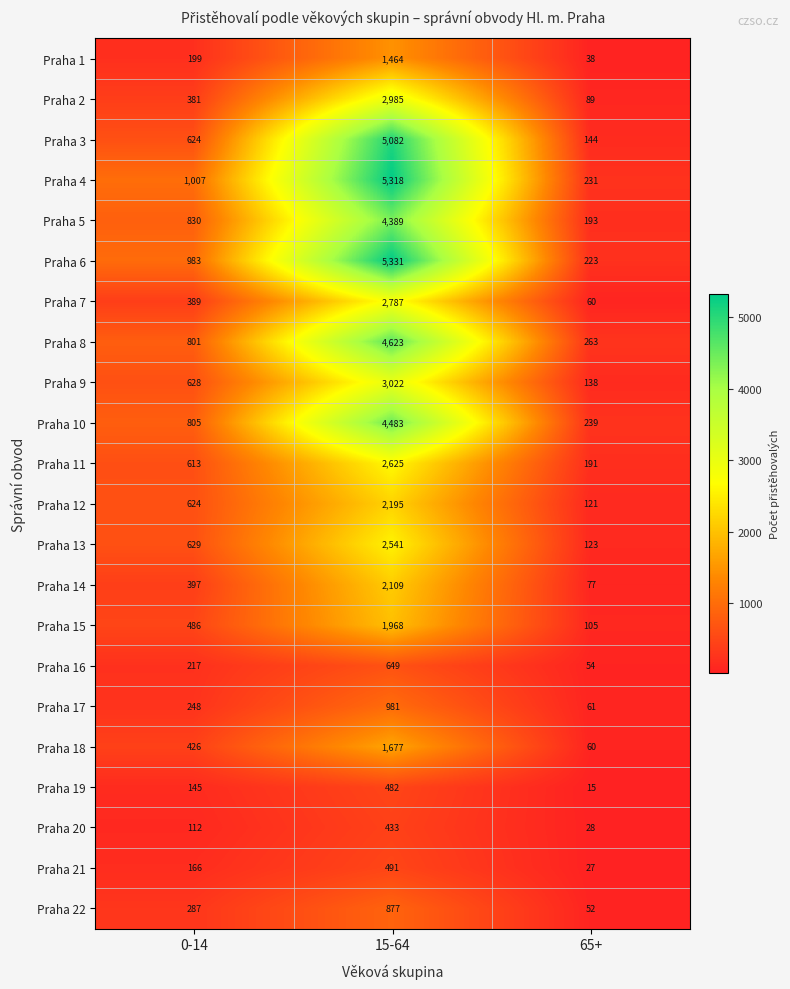

List the series in order of their peak value, lowest first.

Praha 20, Praha 19, Praha 21, Praha 16, Praha 22, Praha 17, Praha 1, Praha 18, Praha 15, Praha 14, Praha 12, Praha 13, Praha 11, Praha 7, Praha 2, Praha 9, Praha 5, Praha 10, Praha 8, Praha 3, Praha 4, Praha 6